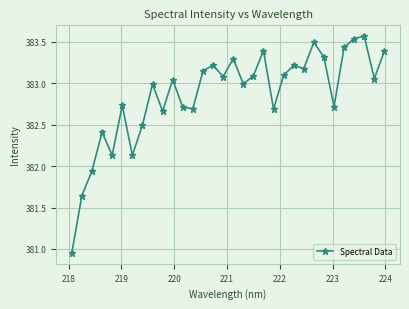

What is the difference between the maximum and minimum values?

2.6